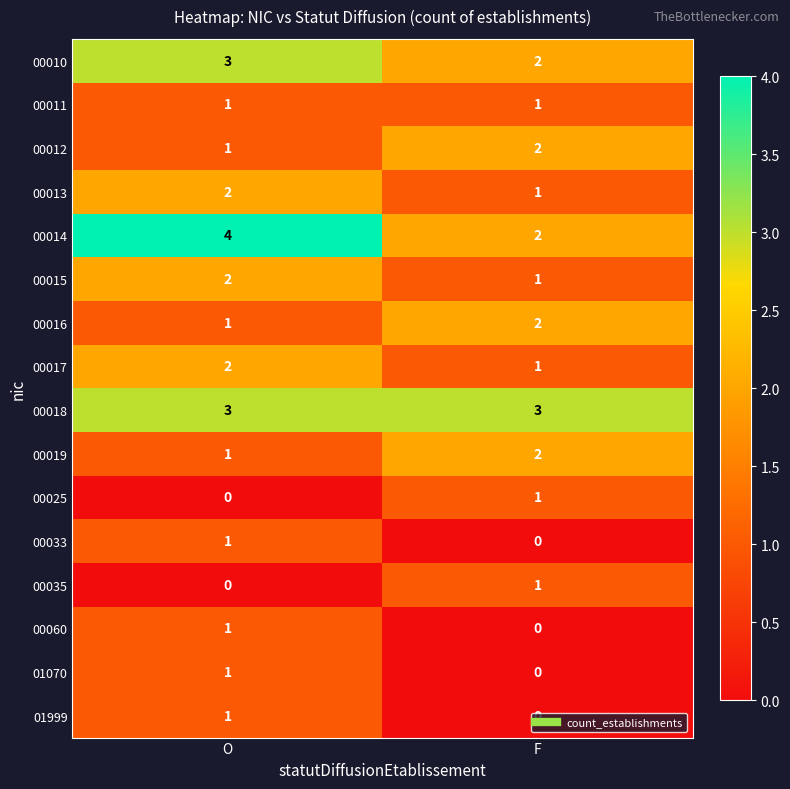

At which label is 00015 closest to 1?

F